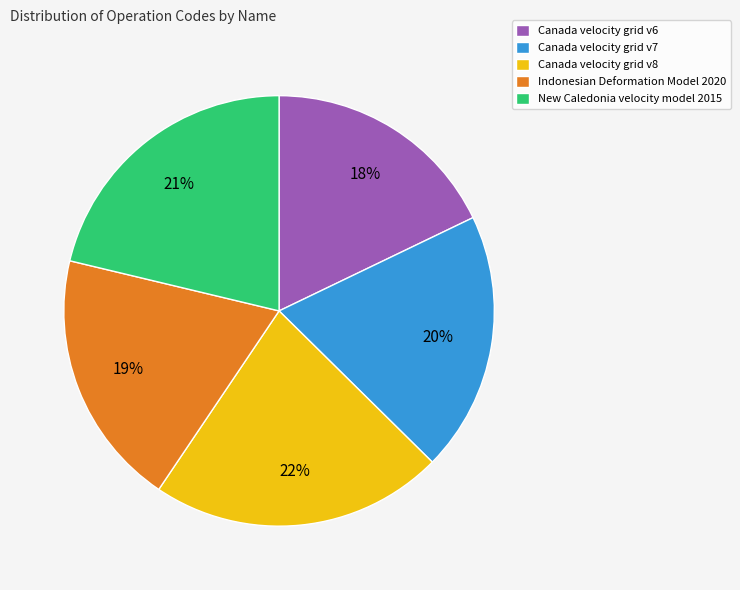

The Canada velocity grid v8 slice represents 14% of the pie. True or false?

False